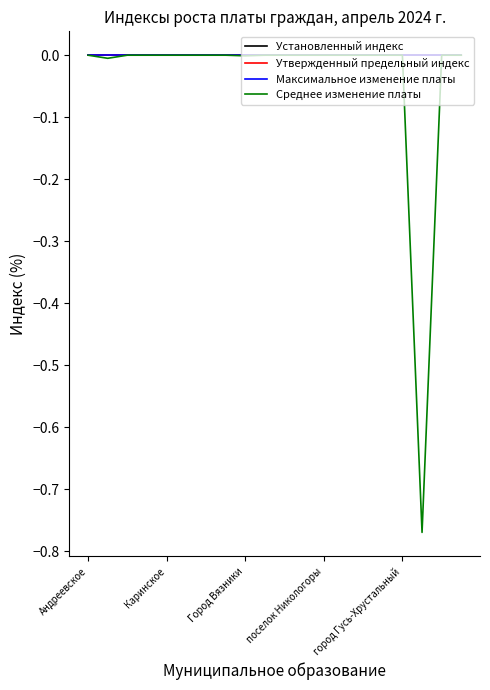

Does the chart have visible grid lines?

No